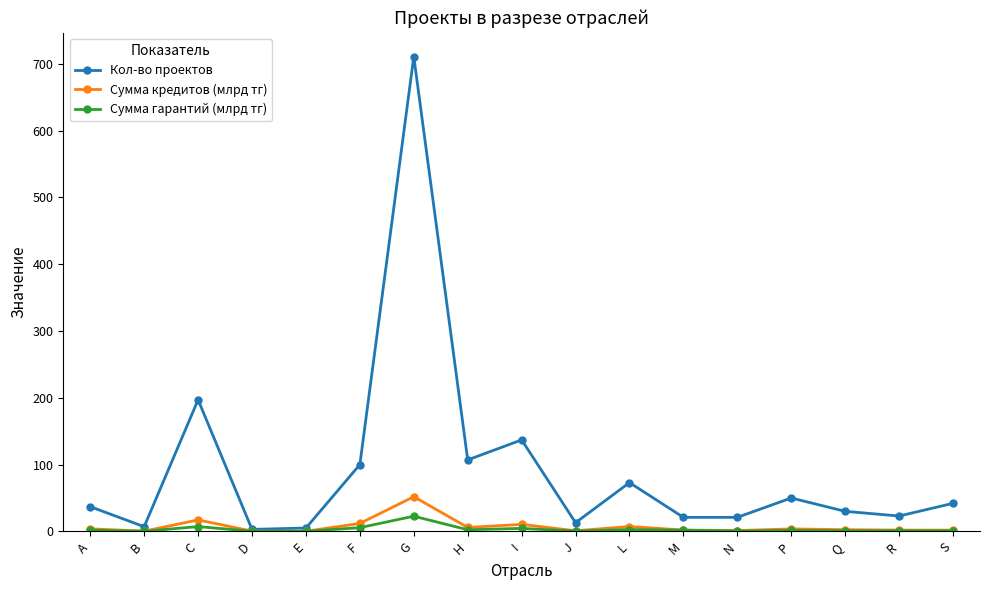

Between G and I, which series saw the biggest shift?

Кол-во проектов